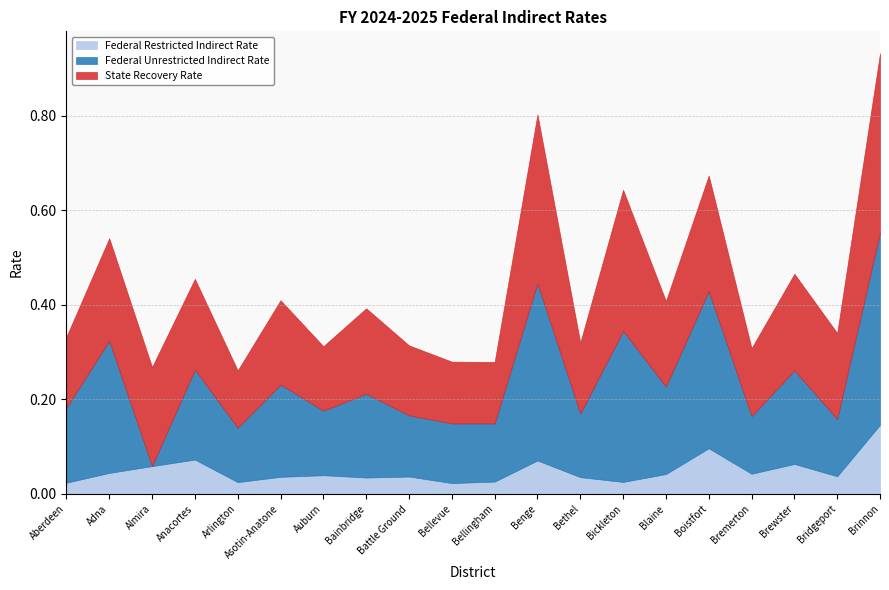

What is the value of the State Recovery Rate point at the 15th from the left?

0.2